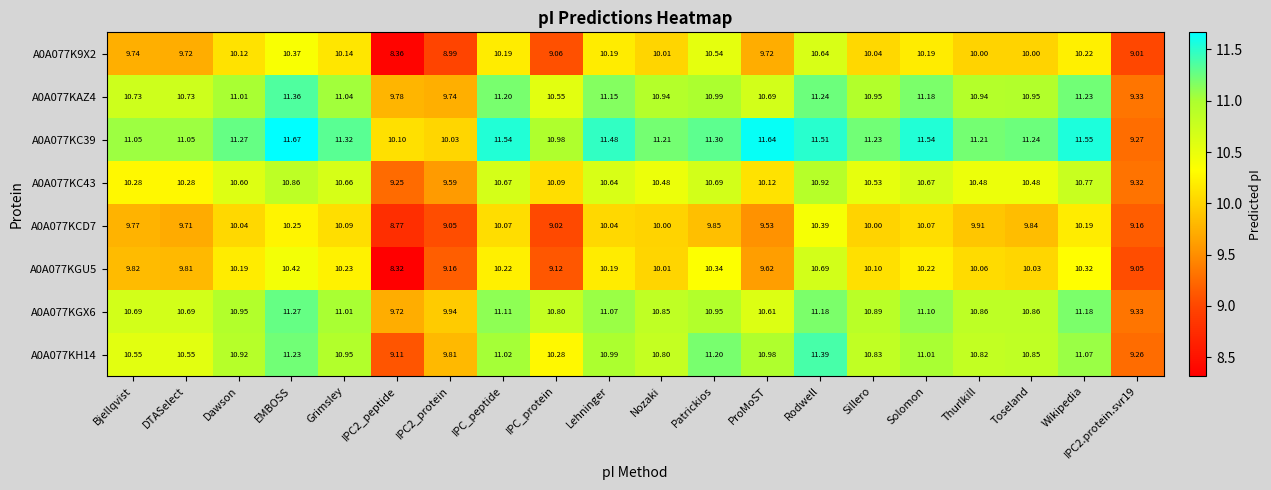

Is the value of A0A077KCD7 at IPC_protein greater than the value of A0A077KAZ4 at Rodwell?

No